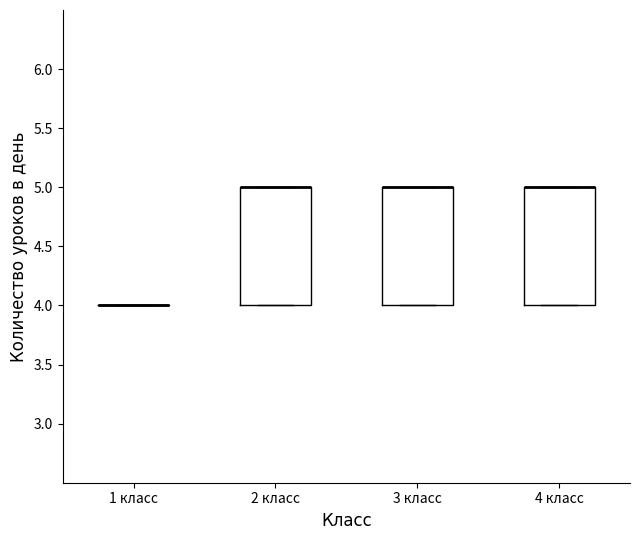

Reading left to right, transcribe this box plot: for each box, give where its median line is, the range the box spans, and where its two whiskers end, as read against the y-axis. The values are not printed on the chart, so give them approximately, as read against the axis.

1 класс: box collapsed to a line at 4, whiskers 4 to 4
2 класс: median 5 (drawn on the box's upper edge), box 4 to 5, whiskers 4 to 5
3 класс: median 5 (drawn on the box's upper edge), box 4 to 5, whiskers 4 to 5
4 класс: median 5 (drawn on the box's upper edge), box 4 to 5, whiskers 4 to 5